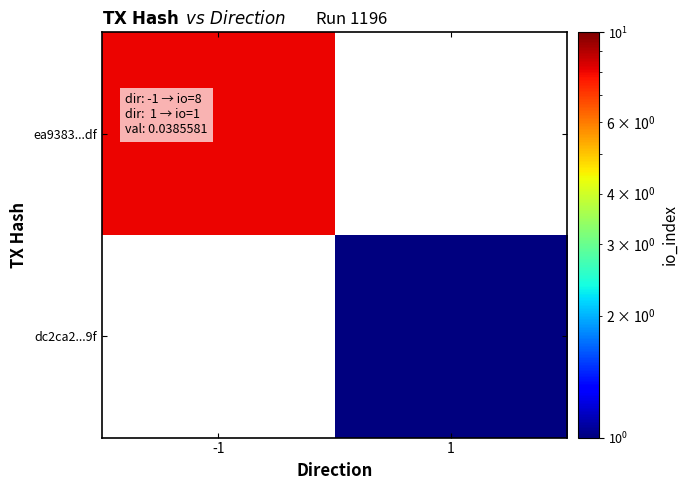

What is the maximum value for ea9383...df?

8.0